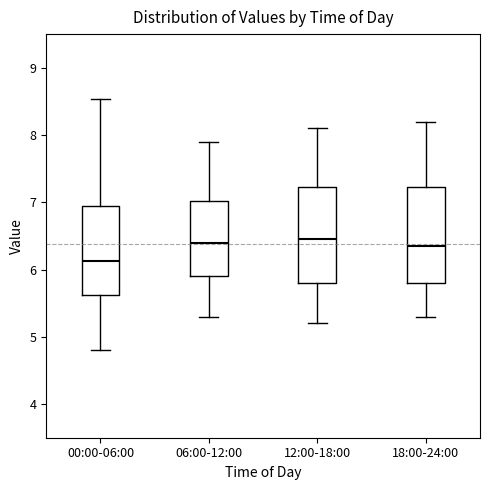

Where is the upper edge of the box for 00:00-06:00 on the y-axis? The values are not printed on the chart, so give them approximately, as read against the axis.

6.9